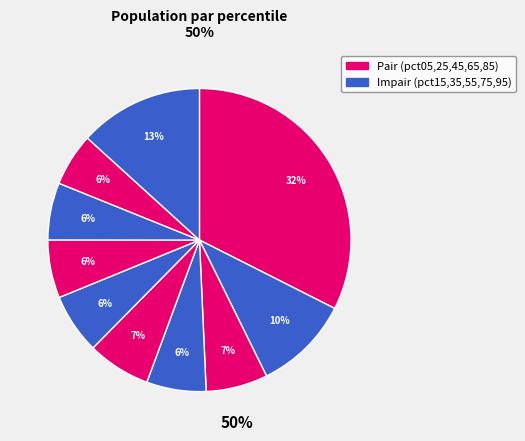

How many slices are in this pie chart?

10